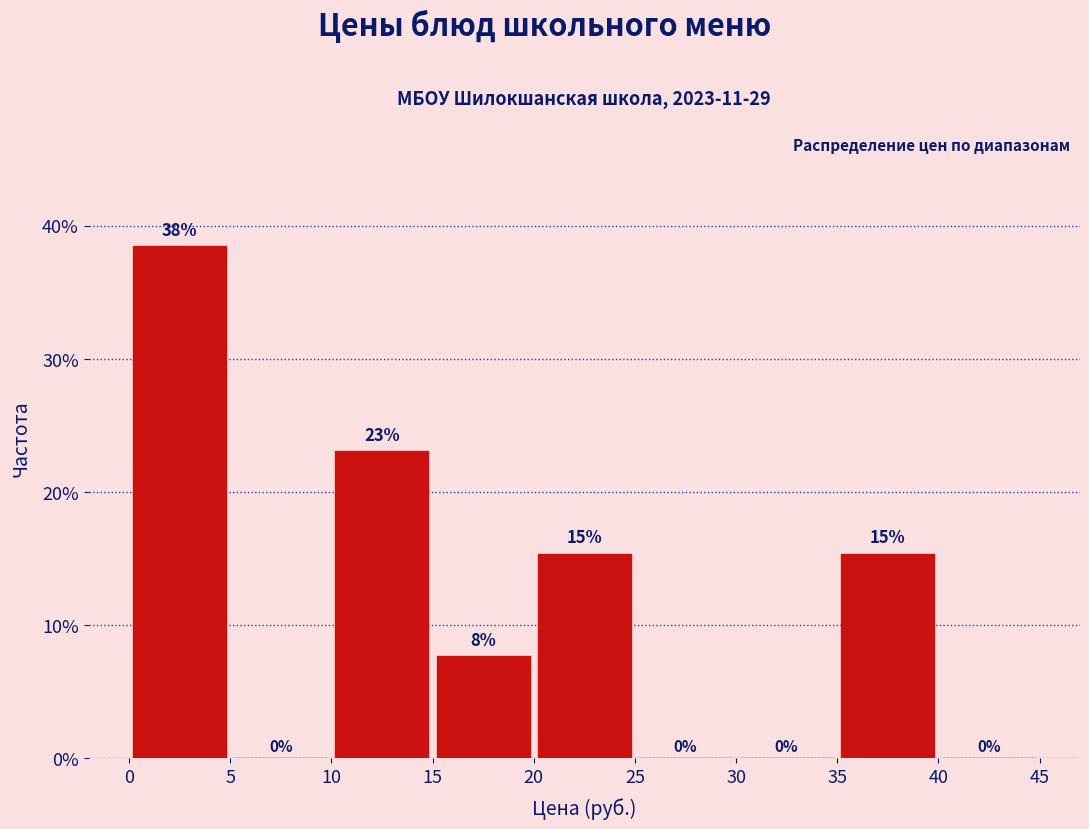

Over which range of the x-axis is the bar tallest?

0 to 5